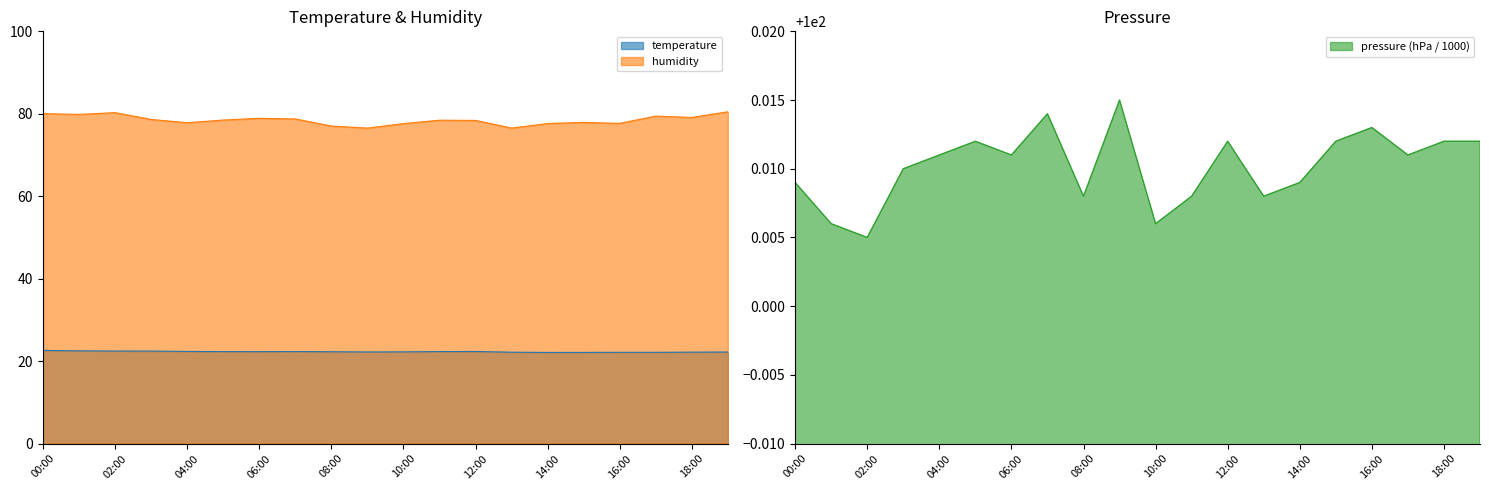

What position from the left is 03:00?

4